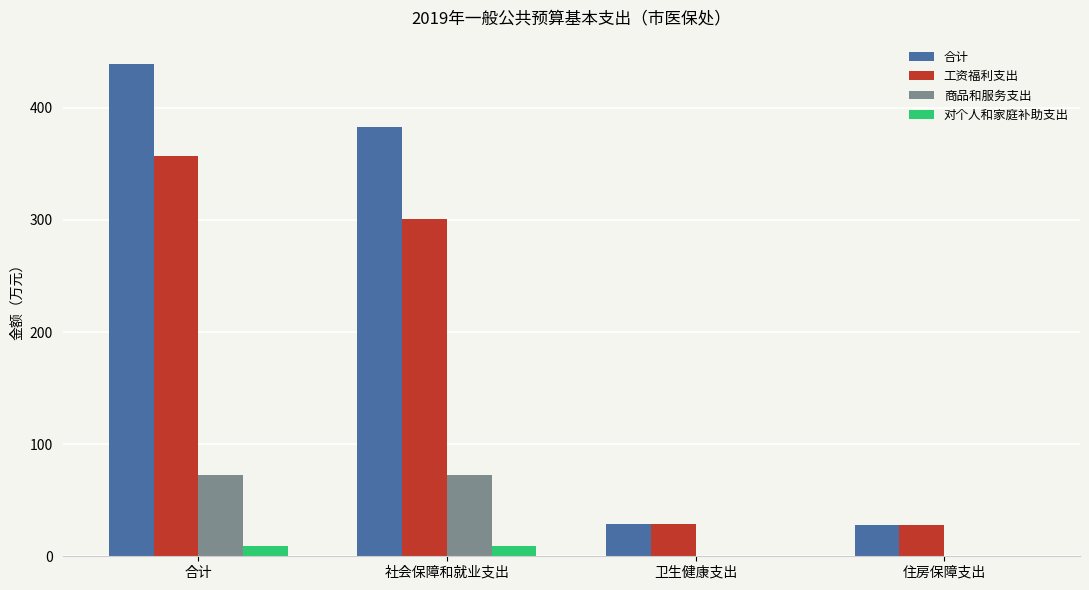

What is the maximum value for 商品和服务支出?

72.6